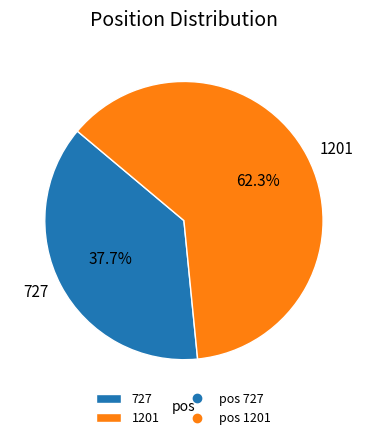

How many slices are in this pie chart?

2